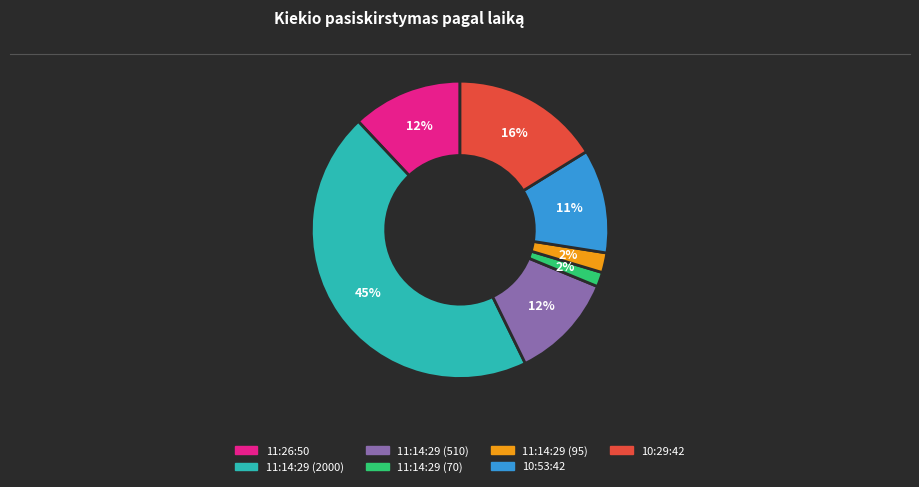

To the nearest percent, what is the difference between the 11:14:29 (510) and 11:14:29 (70) slice percentages?

10%